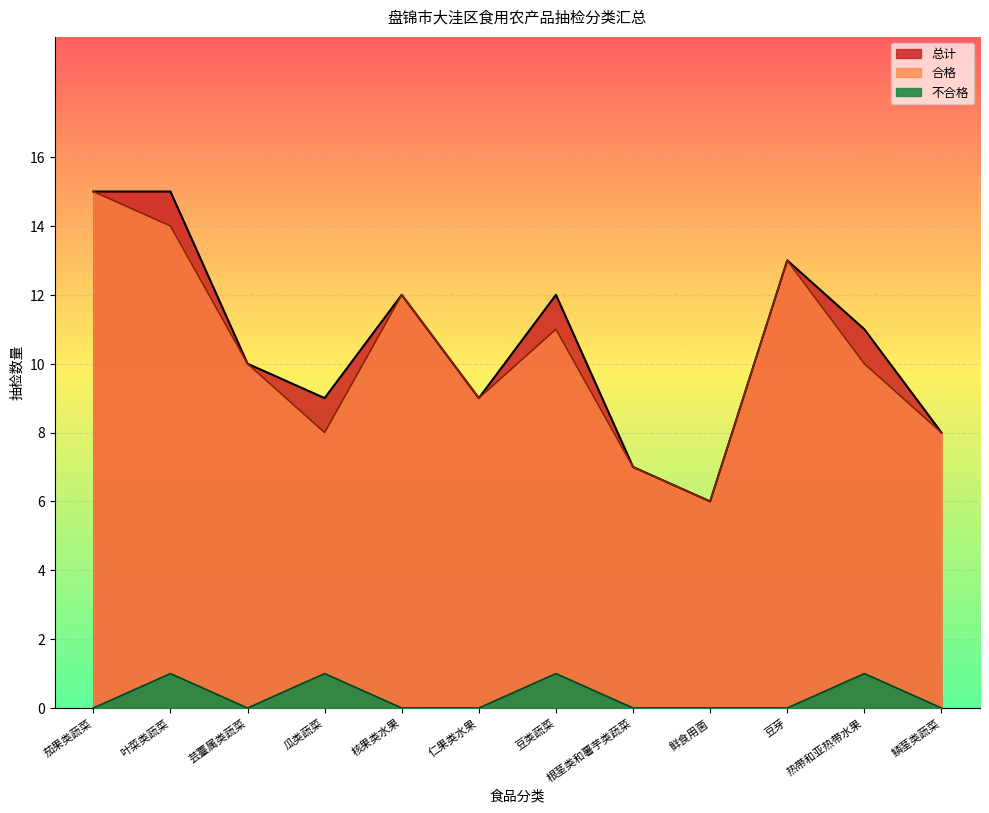

True or false: 合格 has a value of 12 at 核果类水果.

True